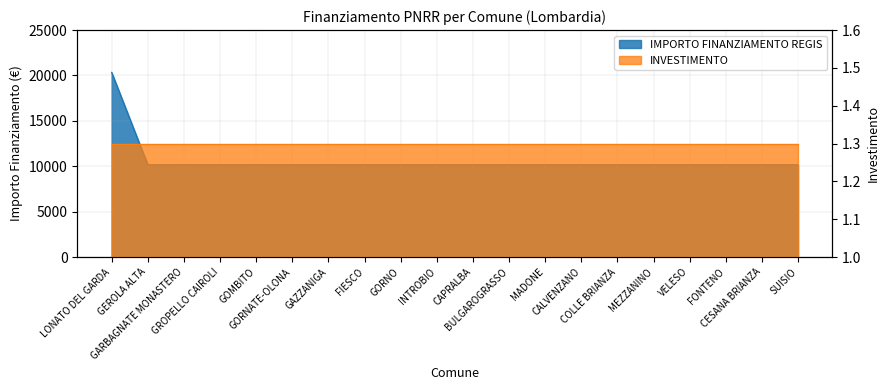

Reading left to right, what are all the values shown in this chart?

20344	10172	10172	10172	10172	10172	10172	10172	10172	10172	10172	10172	10172	10172	10172	10172	10172	10172	10172	10172